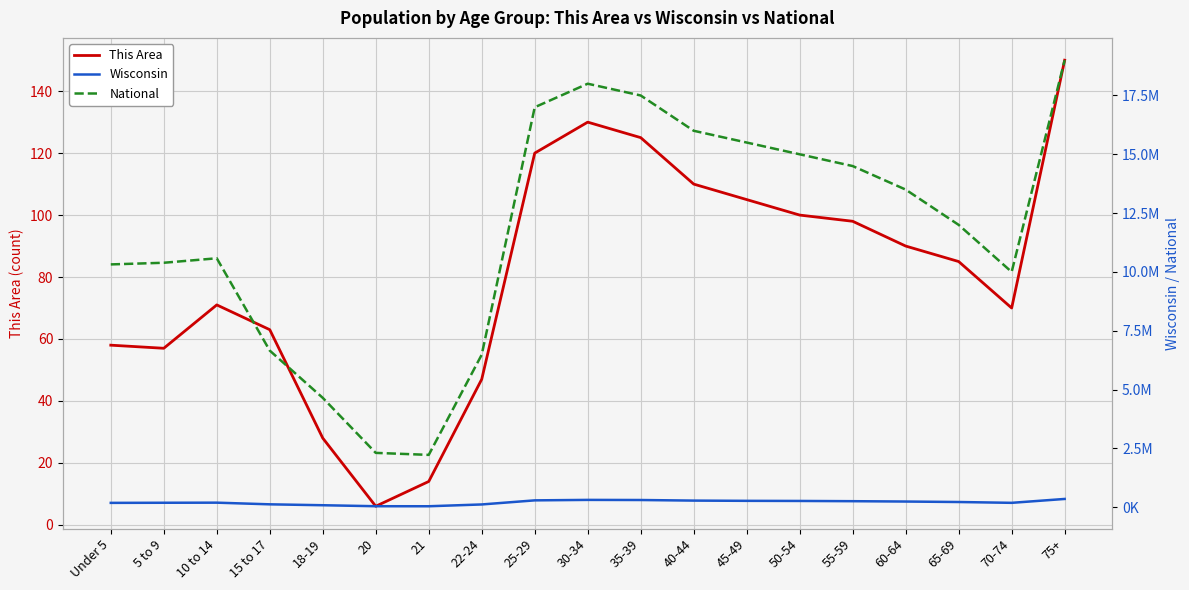

Which series has the largest range (max minus min)?

National